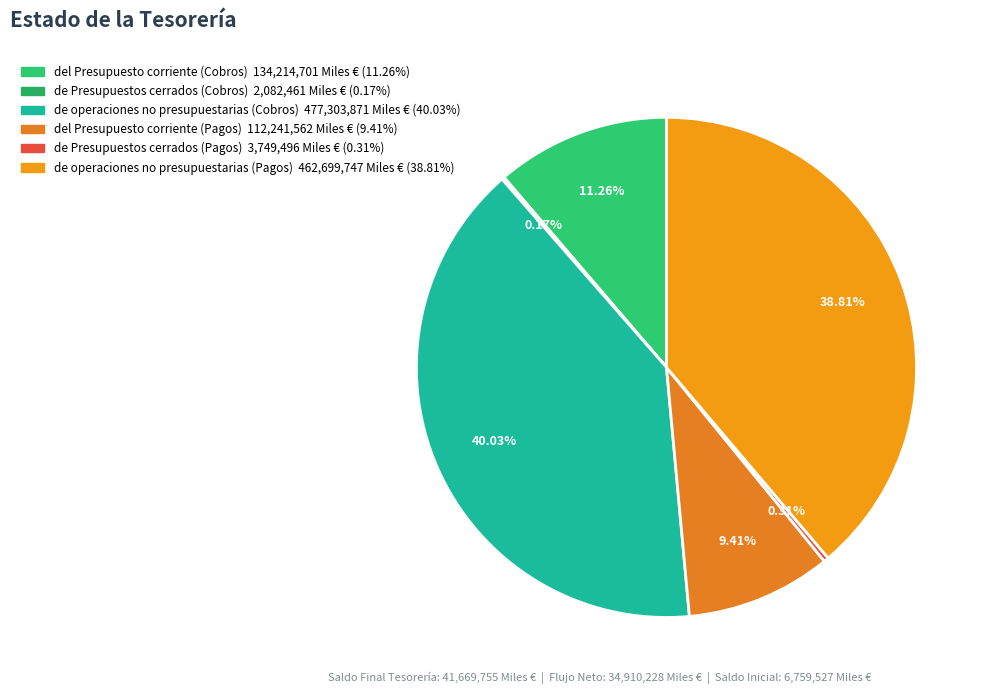

Does any single category account for the majority?

No